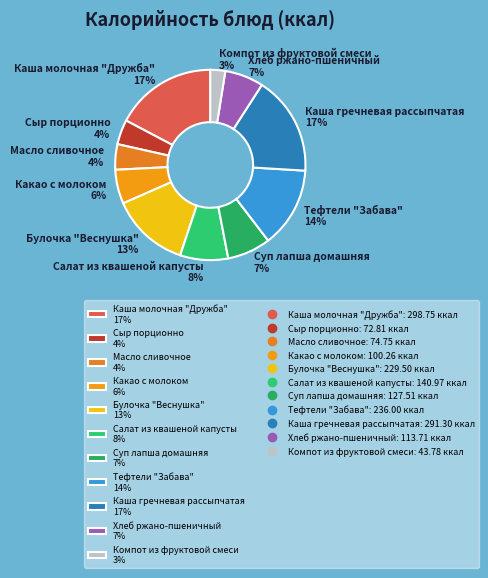

How many slices are in this pie chart?

11